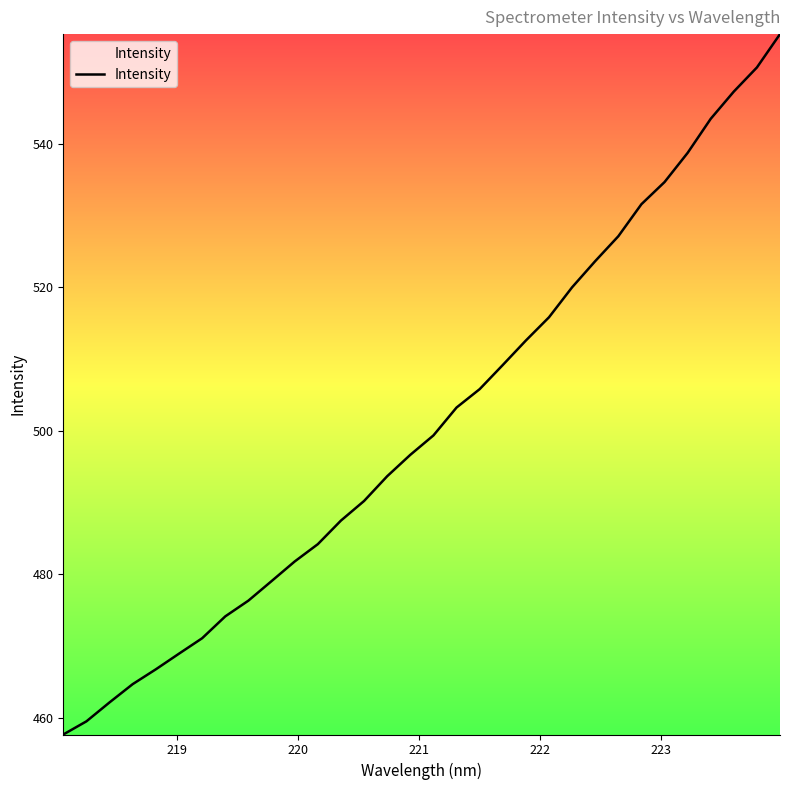

What is the smallest value displayed?

457.6